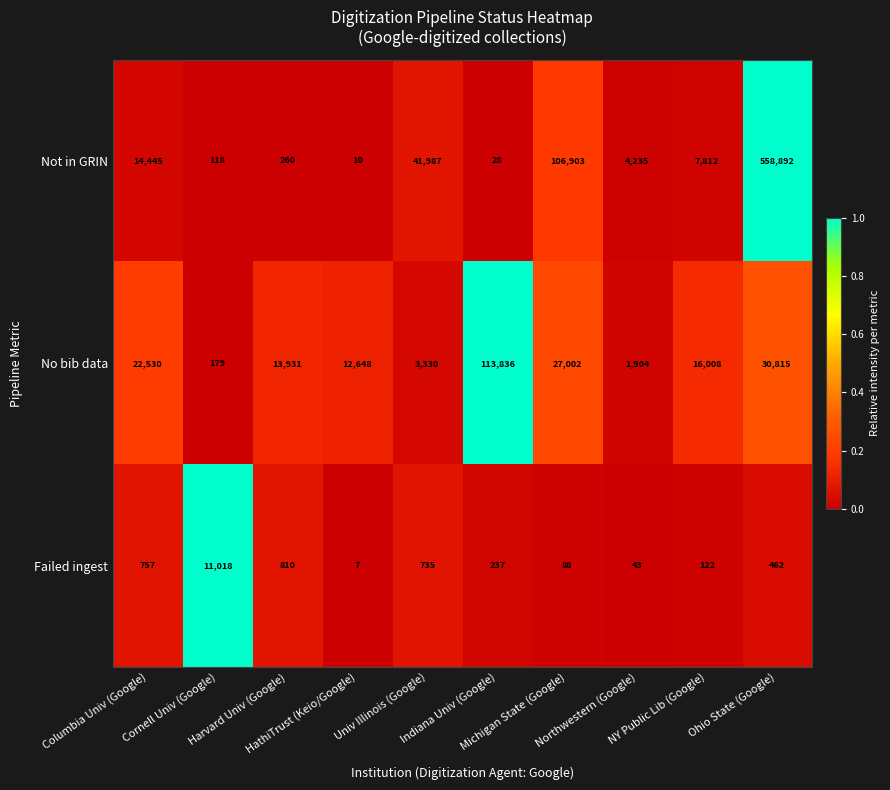

What is the greatest value displayed?

558892